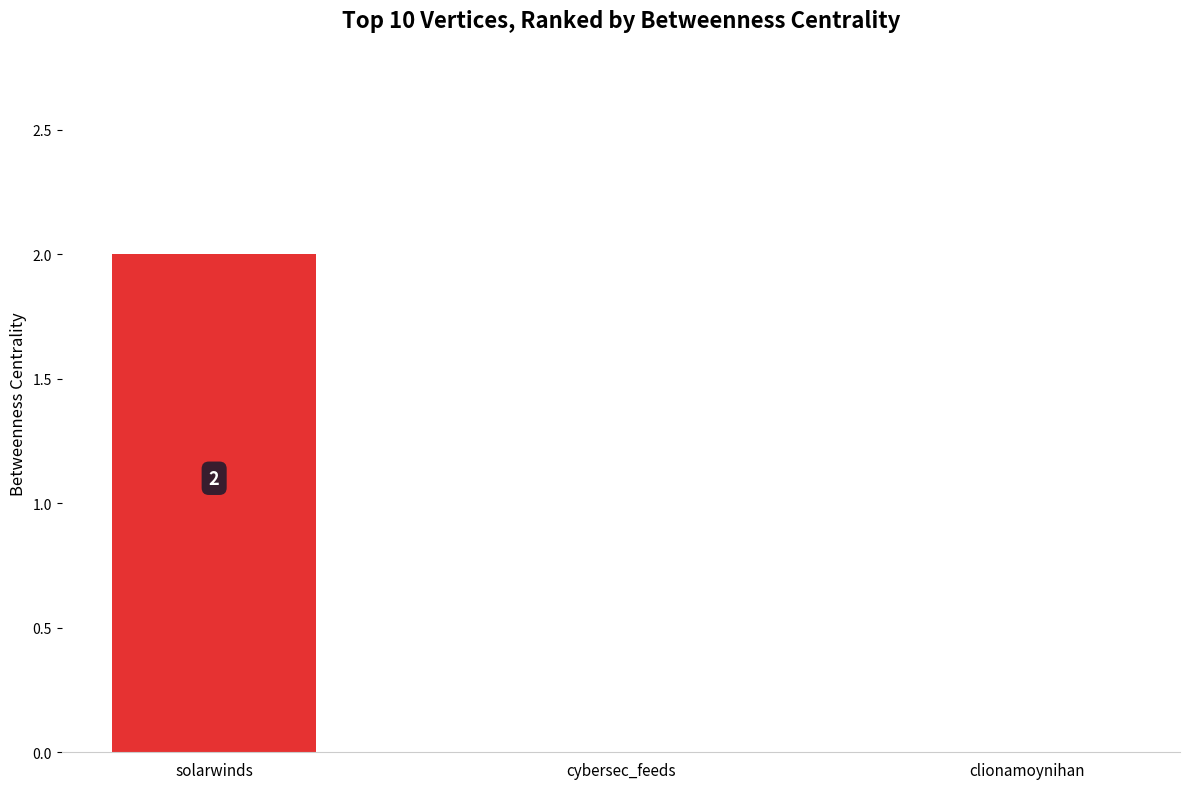

What is the average value?

1